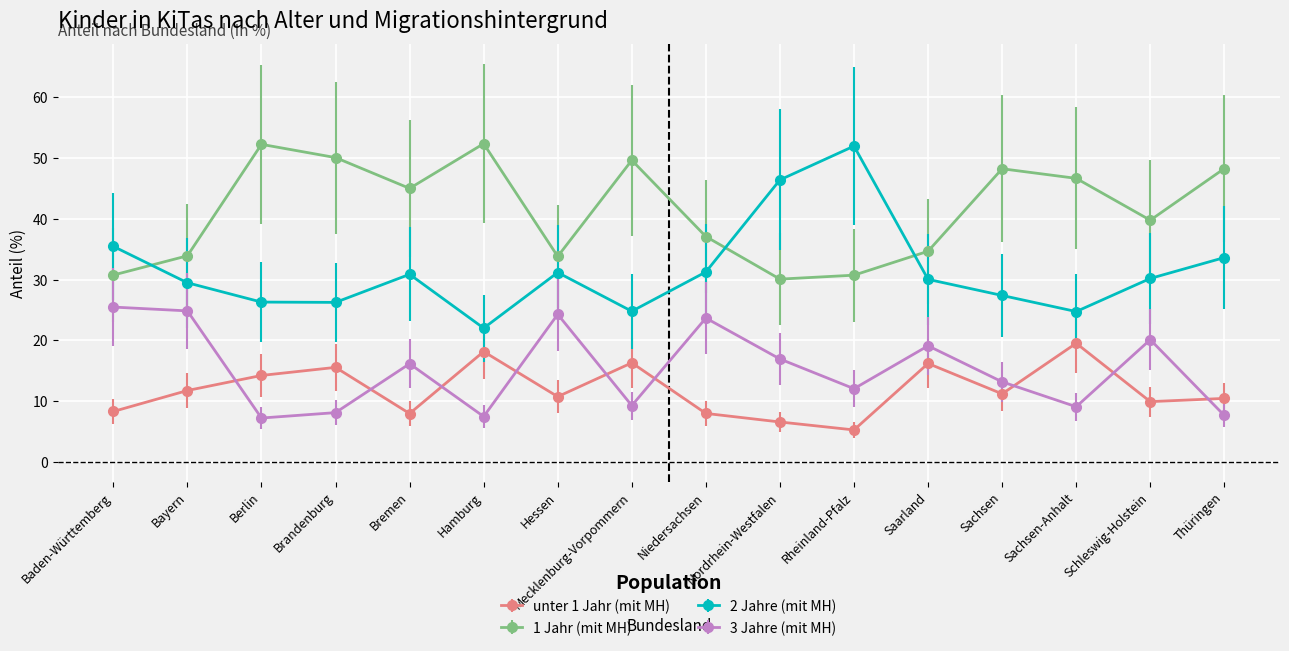

True or false: 1 Jahr (mit MH) and unter 1 Jahr (mit MH) intersect in this chart.

False